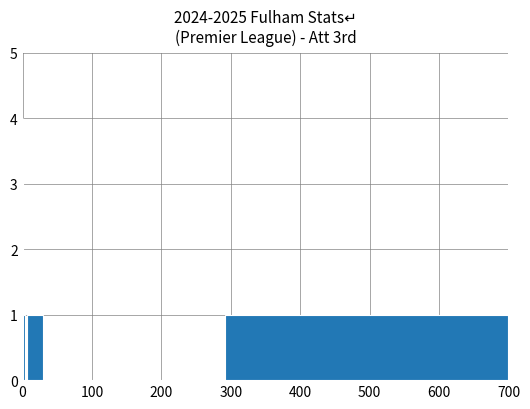

What is the sum of all values?

8